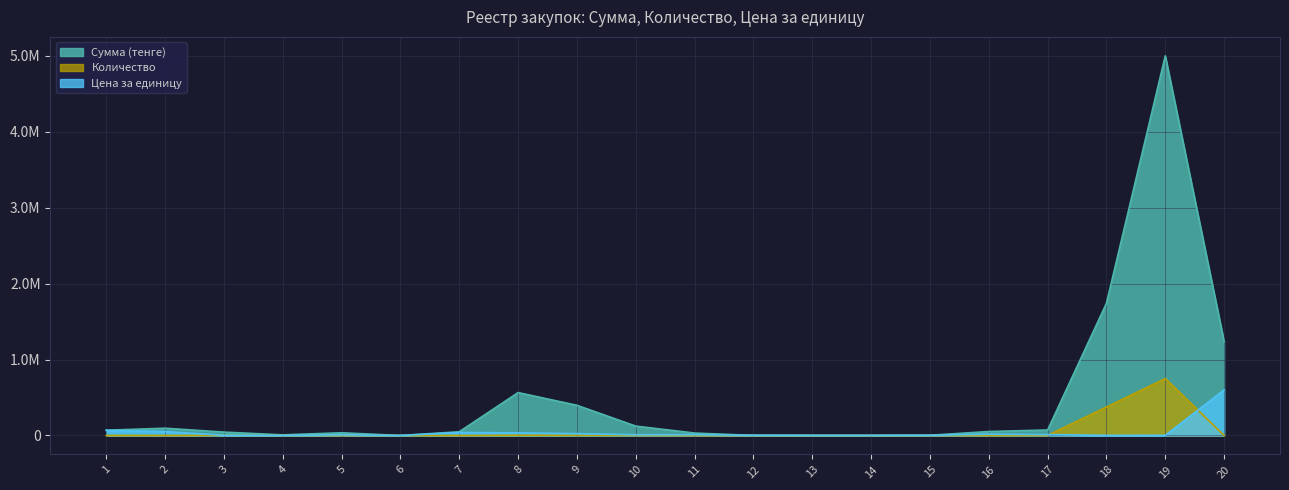

At which category is the sum across all series the highest?

19